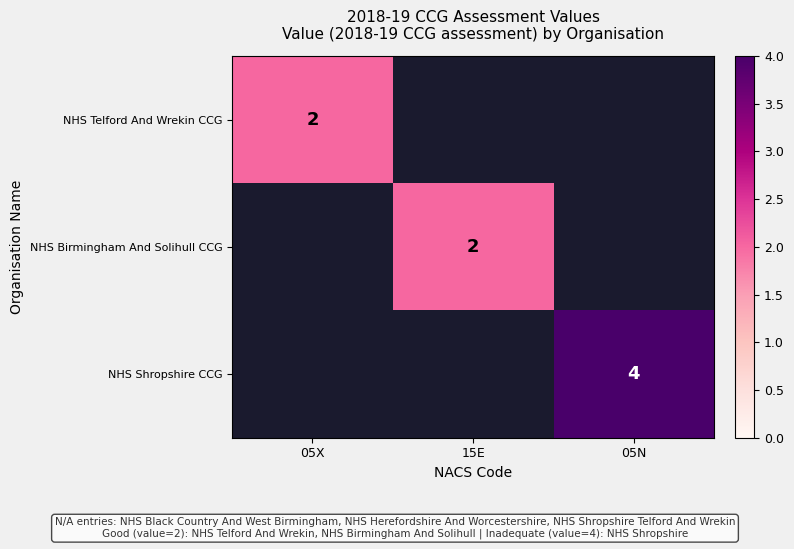

True or false: NHS Birmingham And Solihull CCG has a value of 1 at 15E.

False